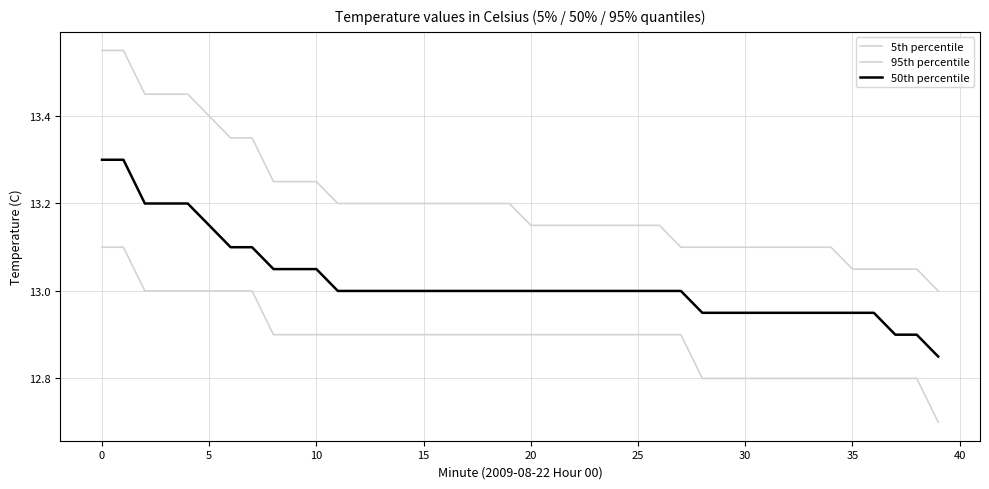

True or false: 5th percentile and 95th percentile intersect in this chart.

False